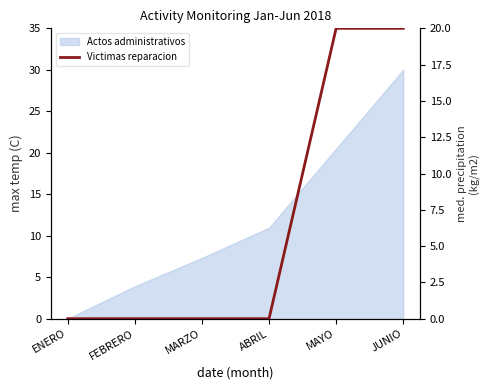

Is it true that the value at MAYO is 27?

False